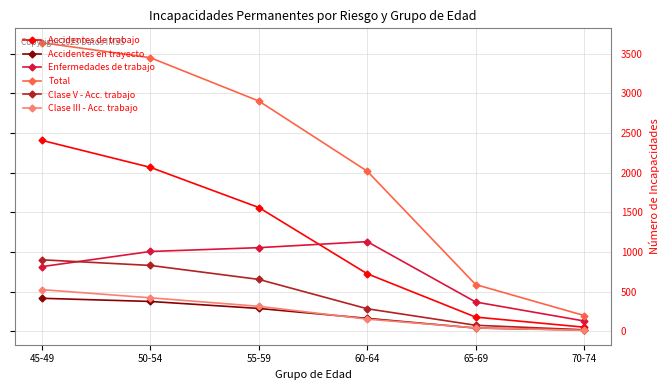

Read the Accidentes de trabajo value at 55-59, to the nearest 10.

1560